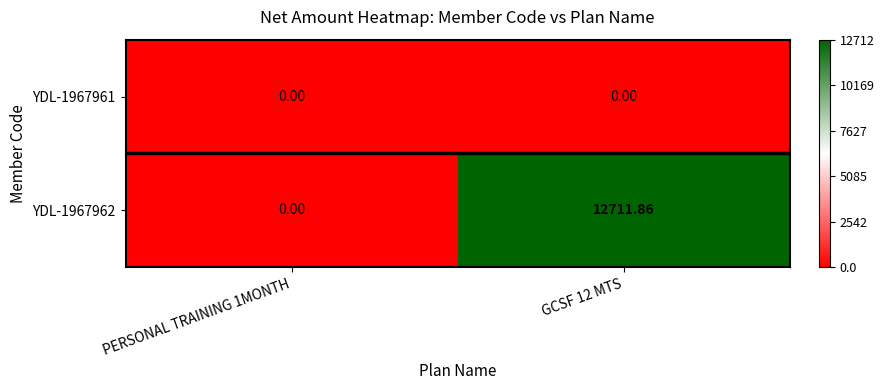

Is the value of YDL-1967962 at GCSF 12 MTS greater than the value of YDL-1967961 at PERSONAL TRAINING 1MONTH?

Yes